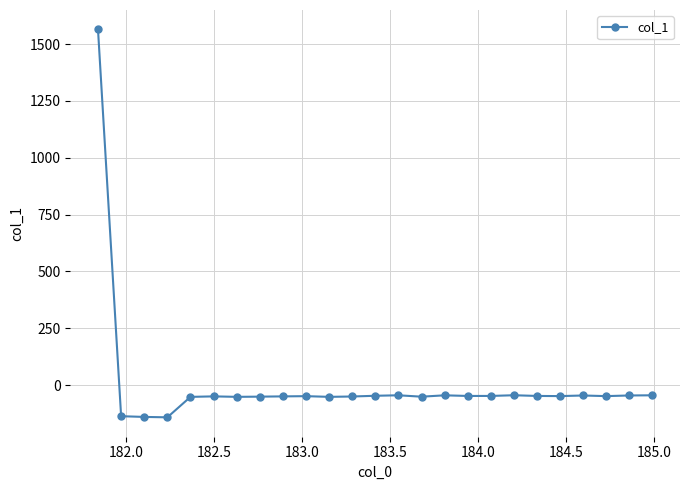

Is this an area chart (filled region under the line)?

No